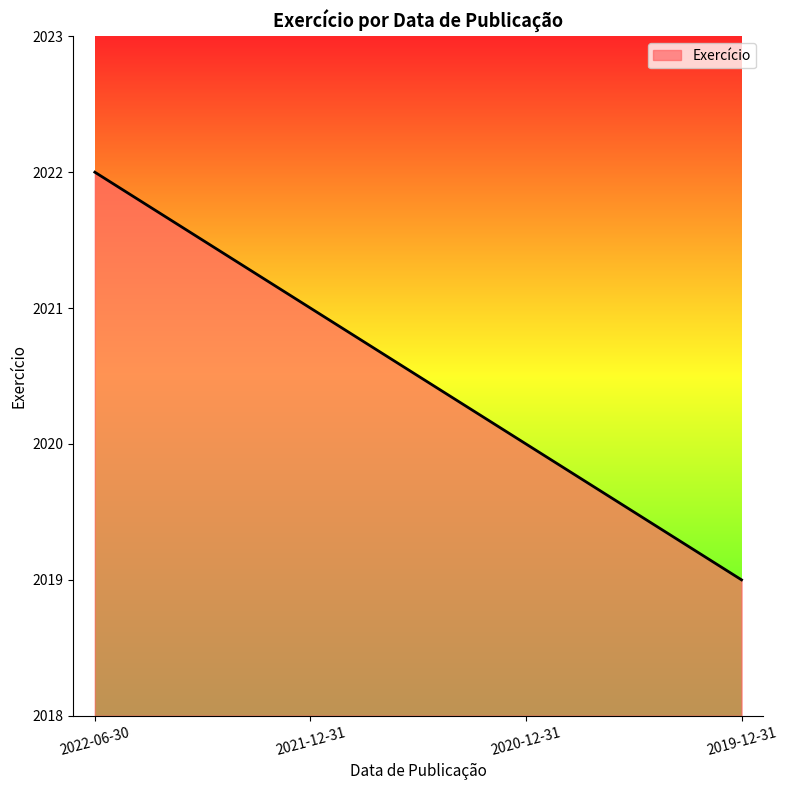

True or false: the data shows 1069 at 2022-06-30.

False